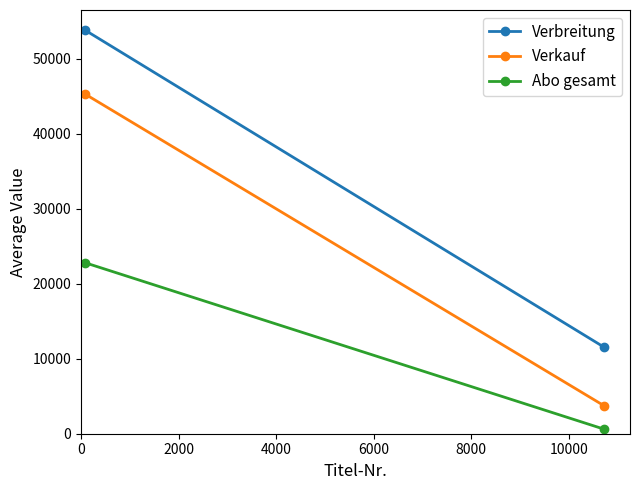

What is the value of the Abo gesamt point at the 2nd from the left?

610